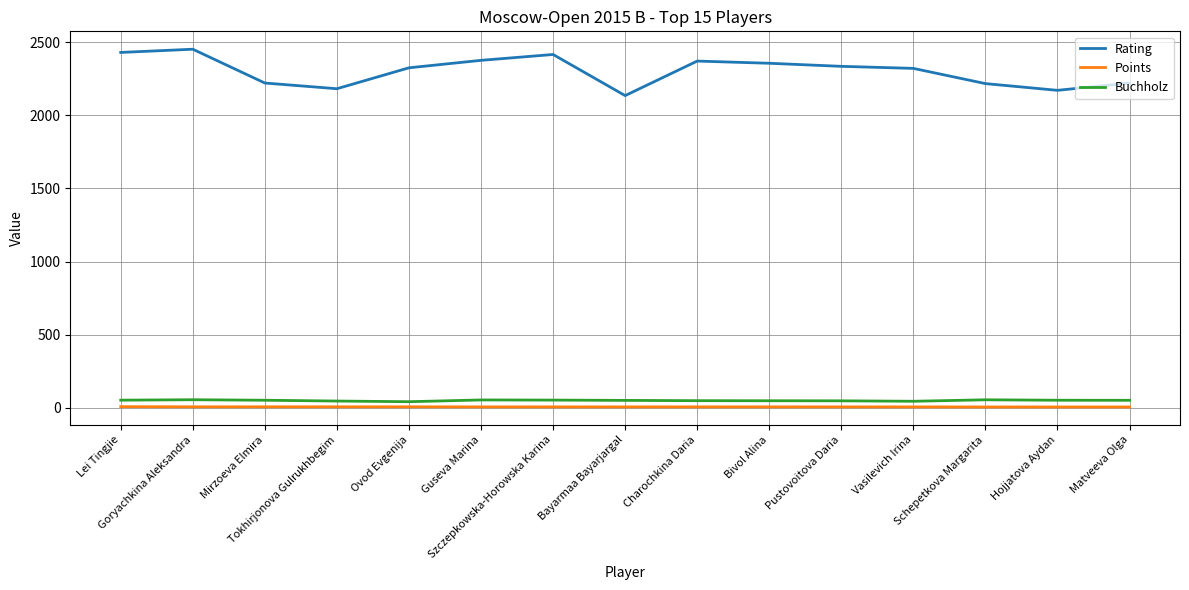

List the series in order of their peak value, highest first.

Rating, Buchholz, Points